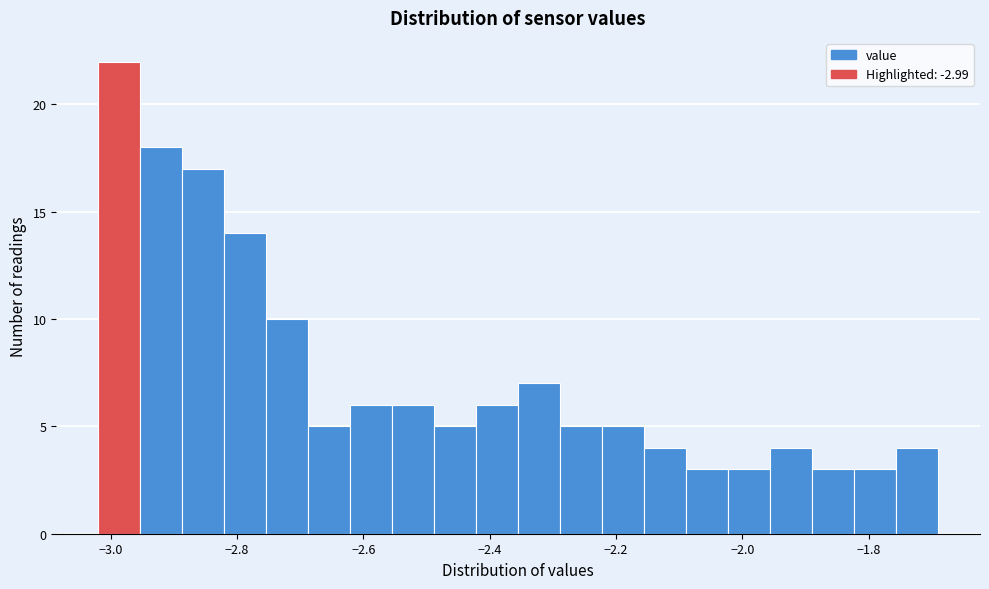

Read against the x-axis, roughly where is the centre of the tallest bar?

-2.98